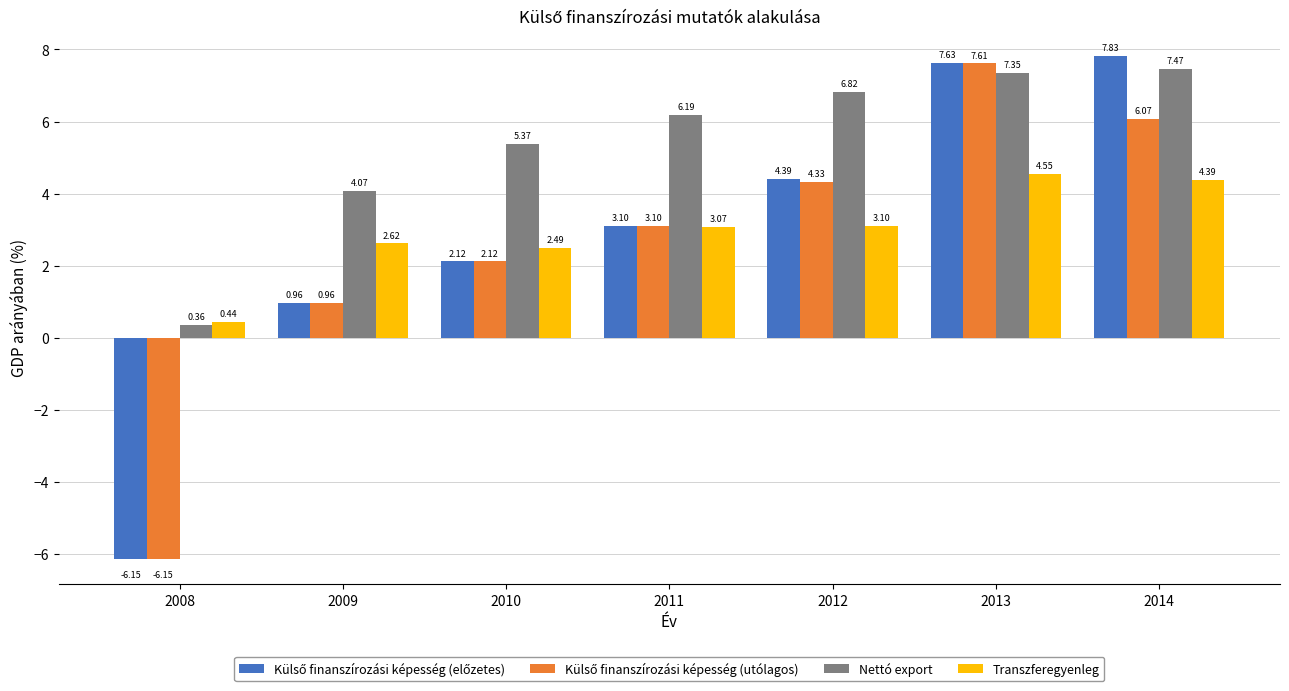

What is the sum of the Transzferegyenleg values at 2010 and 2014?

6.9